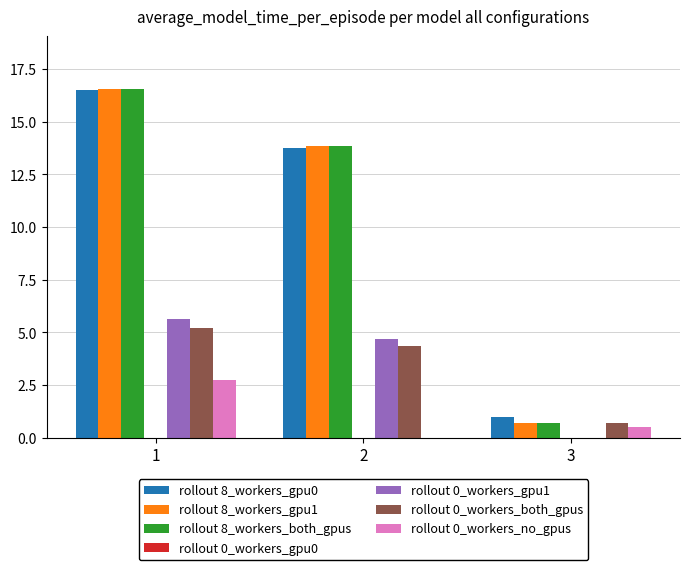

Is it true that rollout 8_workers_gpu0 equals 13.7 at 2?

True